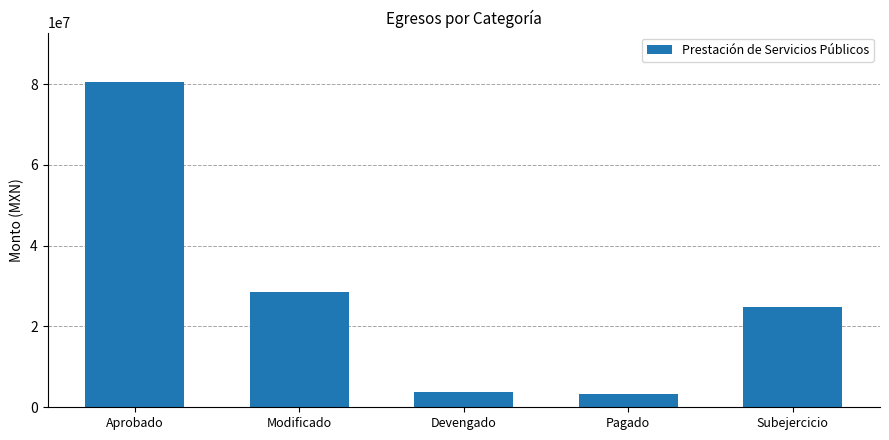

Is it true that the value at Subejercicio is 24871139.8?

True